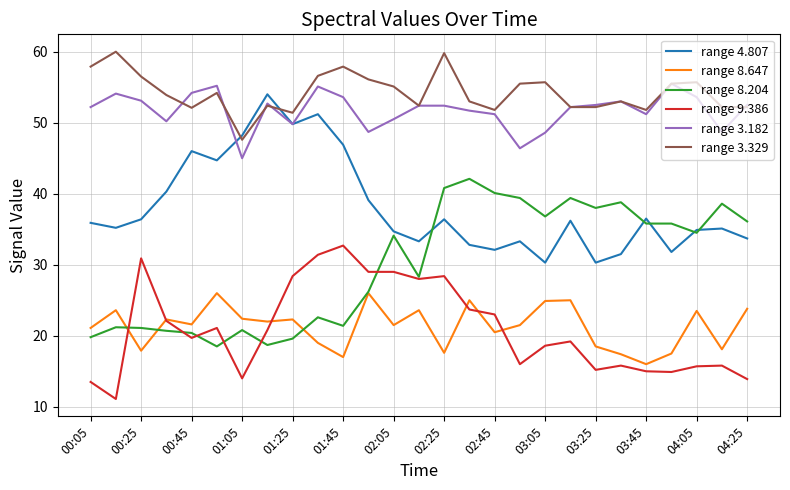

Which series has the largest total across all categories?

range 3.329